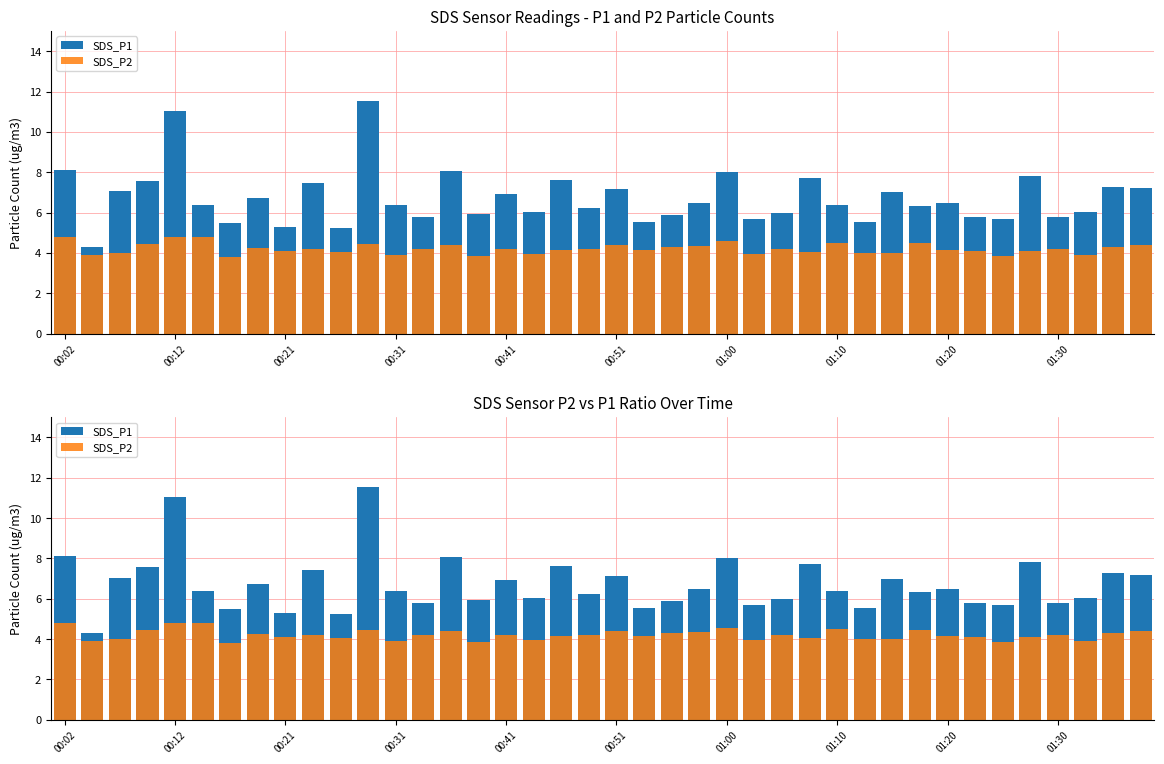

What is the maximum value shown in the chart?

11.6